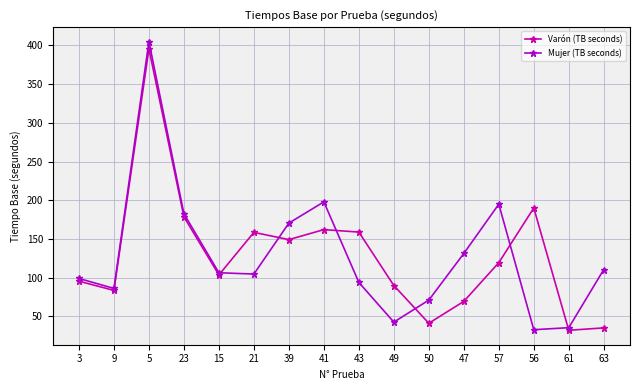

In Mujer (TB seconds), how many points are lower than both neighbors (excluding endpoints)?

4